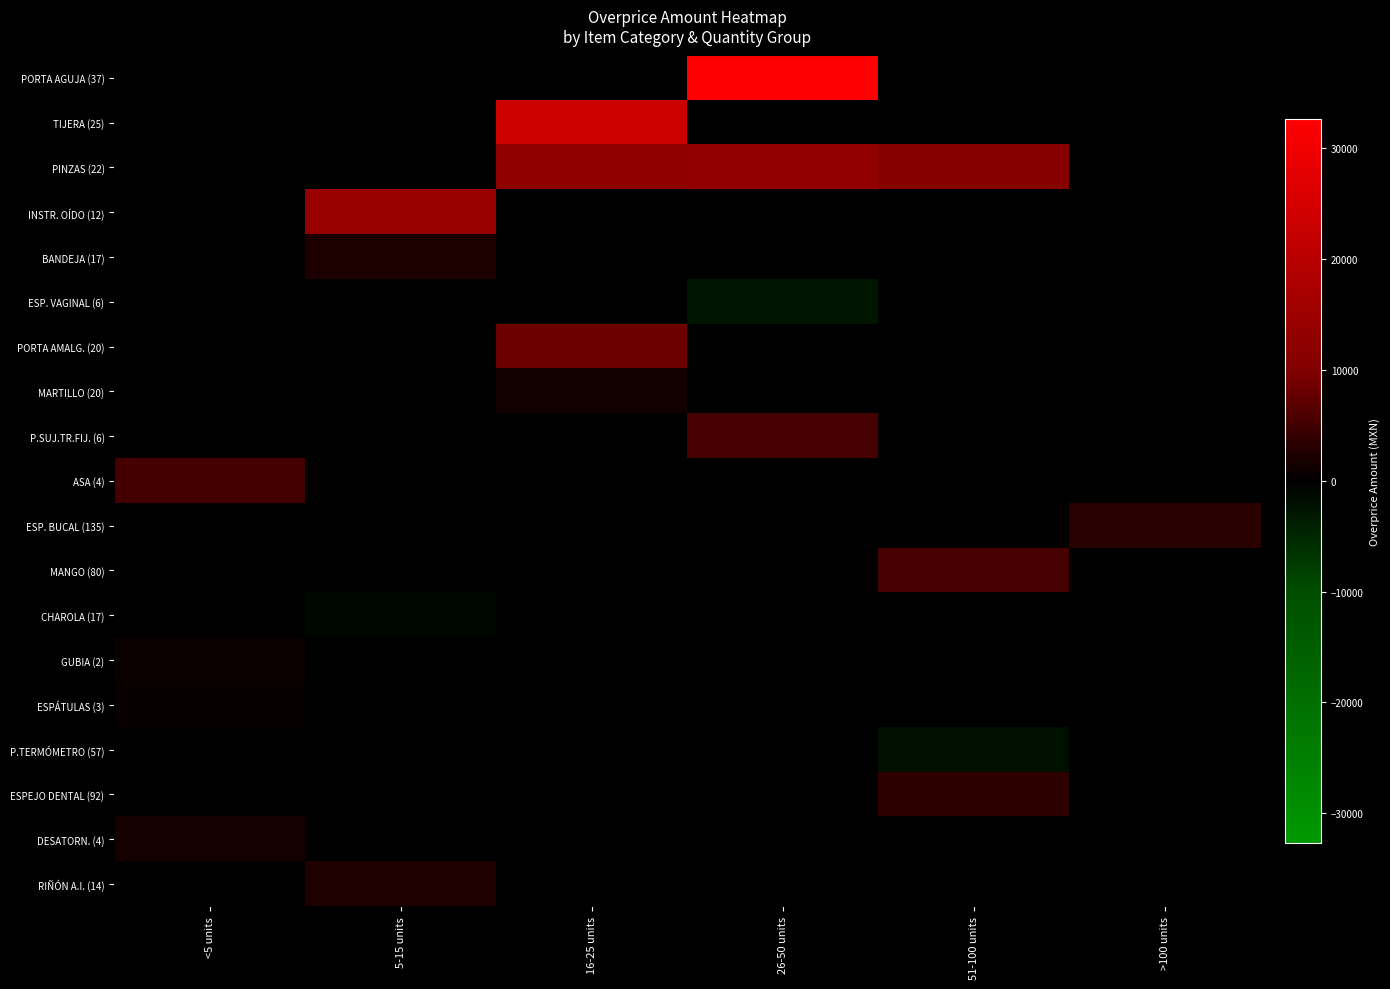

Reading left to right, extract all data points from this chart.

PORTA AGUJA (37): <5 units=0.0	5-15 units=0.0	16-25 units=0.0	26-50 units=32673.6	51-100 units=0.0	>100 units=0.0
TIJERA (25): <5 units=0.0	5-15 units=0.0	16-25 units=23567.3	26-50 units=0.0	51-100 units=0.0	>100 units=0.0
PINZAS (22): <5 units=0.0	5-15 units=0.0	16-25 units=12381.8	26-50 units=13475.2	51-100 units=10991.1	>100 units=0.0
INSTR. OÍDO (12): <5 units=0.0	5-15 units=14171.1	16-25 units=0.0	26-50 units=0.0	51-100 units=0.0	>100 units=0.0
BANDEJA (17): <5 units=0.0	5-15 units=2264.4	16-25 units=0.0	26-50 units=0.0	51-100 units=0.0	>100 units=0.0
ESP. VAGINAL (6): <5 units=0.0	5-15 units=0.0	16-25 units=0.0	26-50 units=-2803.7	51-100 units=0.0	>100 units=0.0
PORTA AMALG. (20): <5 units=0.0	5-15 units=0.0	16-25 units=8175.4	26-50 units=0.0	51-100 units=0.0	>100 units=0.0
MARTILLO (20): <5 units=0.0	5-15 units=0.0	16-25 units=1520.0	26-50 units=0.0	51-100 units=0.0	>100 units=0.0
P.SUJ.TR.FIJ. (6): <5 units=0.0	5-15 units=0.0	16-25 units=0.0	26-50 units=5402.4	51-100 units=0.0	>100 units=0.0
ASA (4): <5 units=5276.9	5-15 units=0.0	16-25 units=0.0	26-50 units=0.0	51-100 units=0.0	>100 units=0.0
ESP. BUCAL (135): <5 units=0.0	5-15 units=0.0	16-25 units=0.0	26-50 units=0.0	51-100 units=0.0	>100 units=3095.7
MANGO (80): <5 units=0.0	5-15 units=0.0	16-25 units=0.0	26-50 units=0.0	51-100 units=5545.2	>100 units=0.0
CHAROLA (17): <5 units=0.0	5-15 units=-860.6	16-25 units=0.0	26-50 units=0.0	51-100 units=0.0	>100 units=0.0
GUBIA (2): <5 units=772.8	5-15 units=0.0	16-25 units=0.0	26-50 units=0.0	51-100 units=0.0	>100 units=0.0
ESPÁTULAS (3): <5 units=763.2	5-15 units=0.0	16-25 units=0.0	26-50 units=0.0	51-100 units=0.0	>100 units=0.0
P.TERMÓMETRO (57): <5 units=0.0	5-15 units=0.0	16-25 units=0.0	26-50 units=0.0	51-100 units=-2049.9	>100 units=0.0
ESPEJO DENTAL (92): <5 units=0.0	5-15 units=0.0	16-25 units=0.0	26-50 units=0.0	51-100 units=3419.1	>100 units=0.0
DESATORN. (4): <5 units=1749.4	5-15 units=0.0	16-25 units=0.0	26-50 units=0.0	51-100 units=0.0	>100 units=0.0
RIÑÓN A.I. (14): <5 units=0.0	5-15 units=2306.2	16-25 units=0.0	26-50 units=0.0	51-100 units=0.0	>100 units=0.0